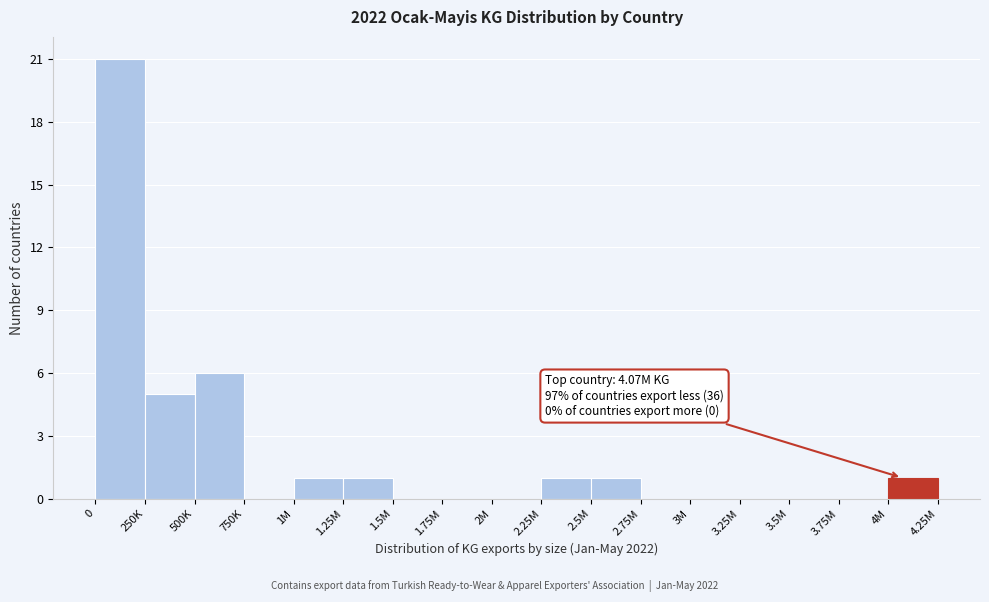

Reading left to right, extract all data points from this chart.

0=21	250K=5	500K=6	750K=0	1M=1	1.25M=1	1.5M=0	1.75M=0	2M=0	2.25M=1	2.5M=1	2.75M=0	3M=0	3.25M=0	3.5M=0	3.75M=0	4M=1